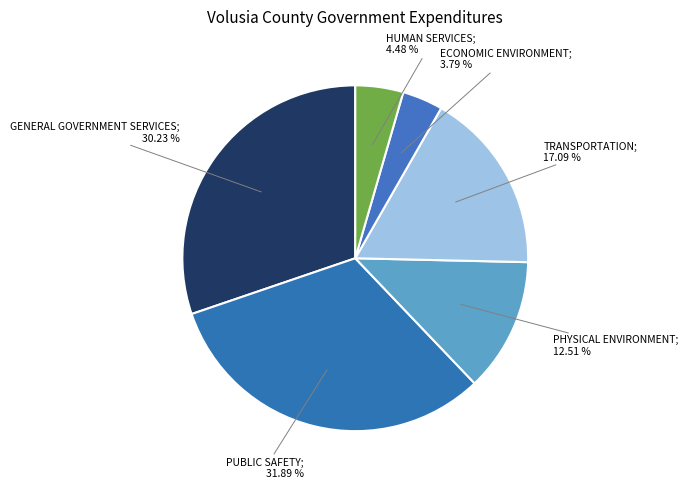

What is the smallest slice in the pie chart?

Economic Environment